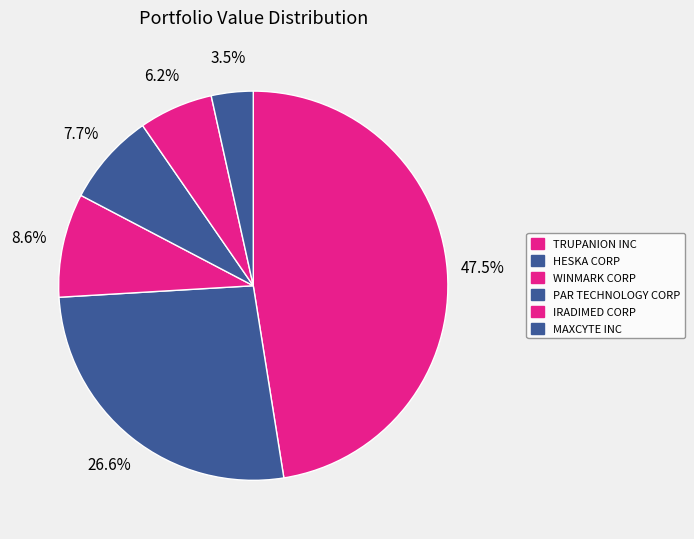

Is there a majority slice in this chart?

No